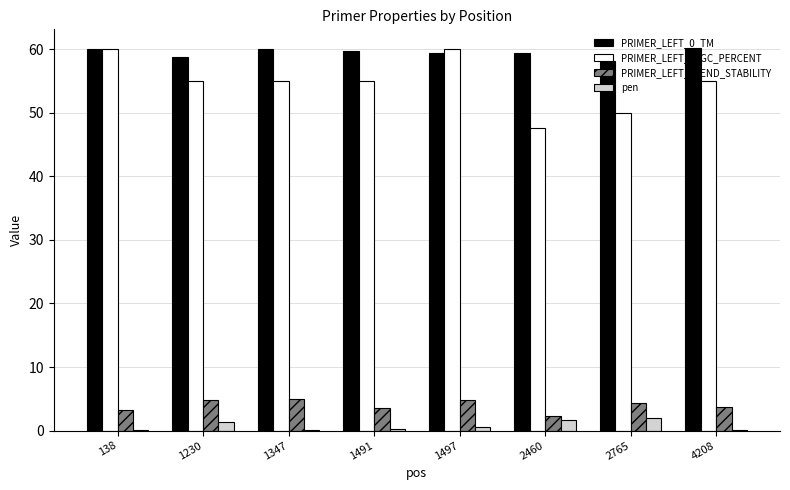

Is the value of PRIMER_LEFT_0_GC_PERCENT at 1491 greater than the value of pen at 1347?

Yes